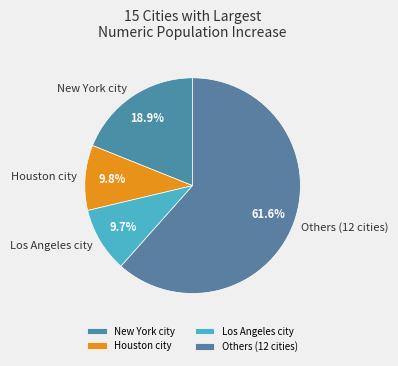

What is the largest slice in the pie chart?

Others (12 cities)